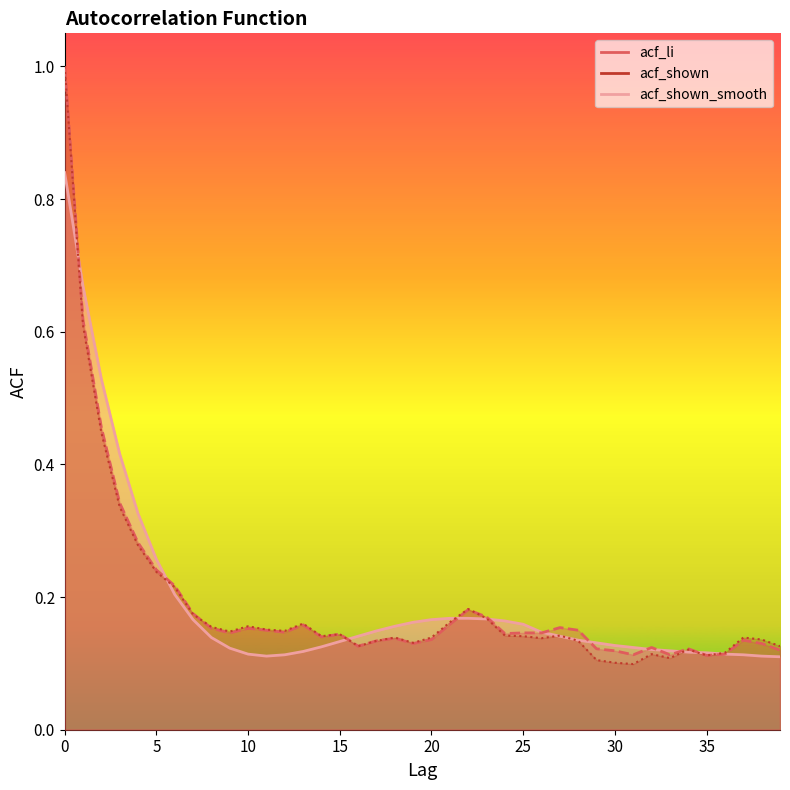

How many categories are shown in the chart?

40